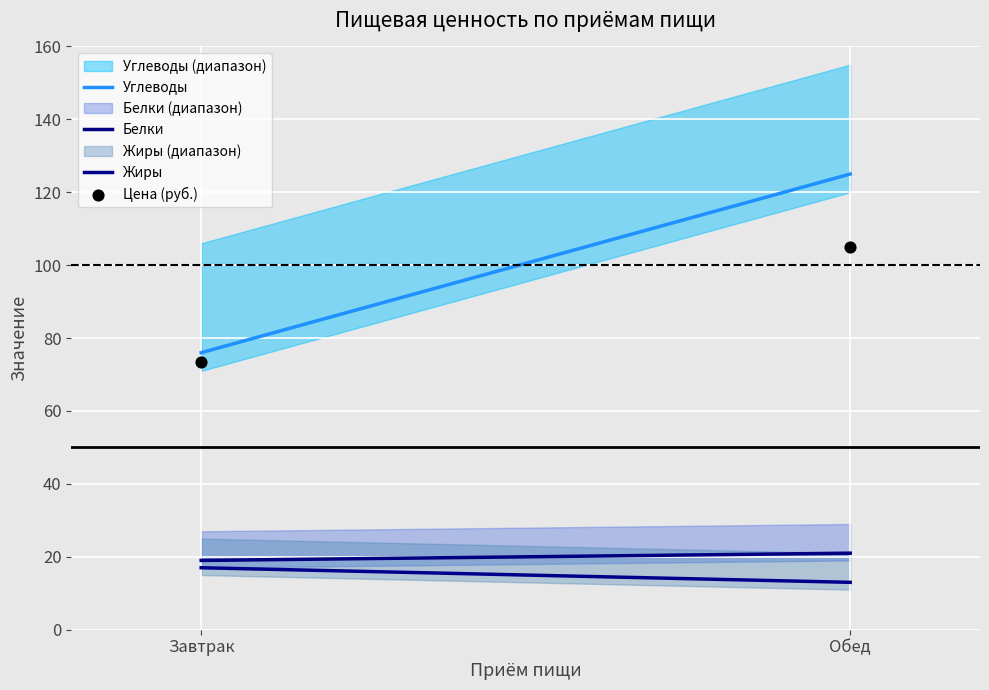

How many data points are displayed?

2